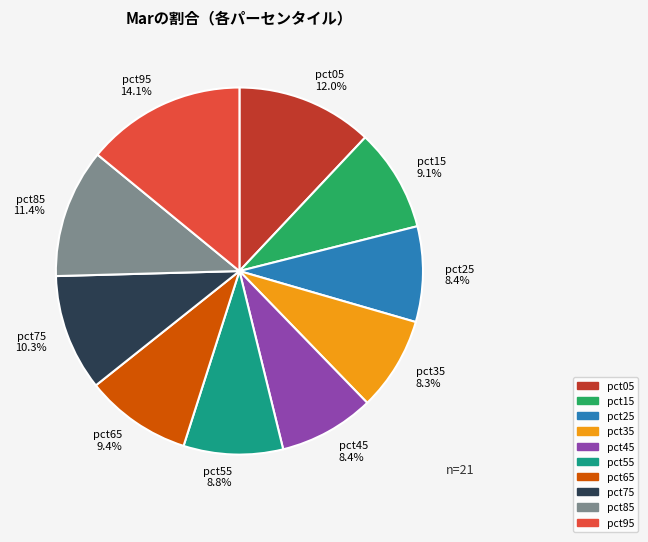

To the nearest percent, what percentage of the pie is pct35?

8%